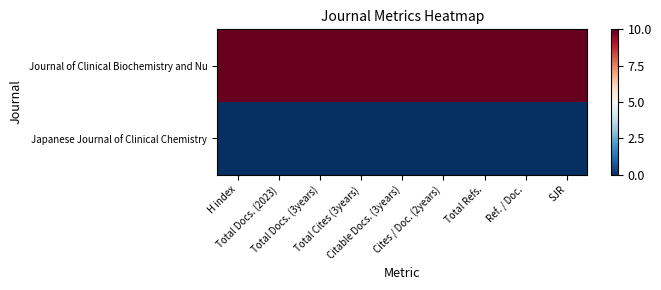

What is the total value across all series at SJR?

10